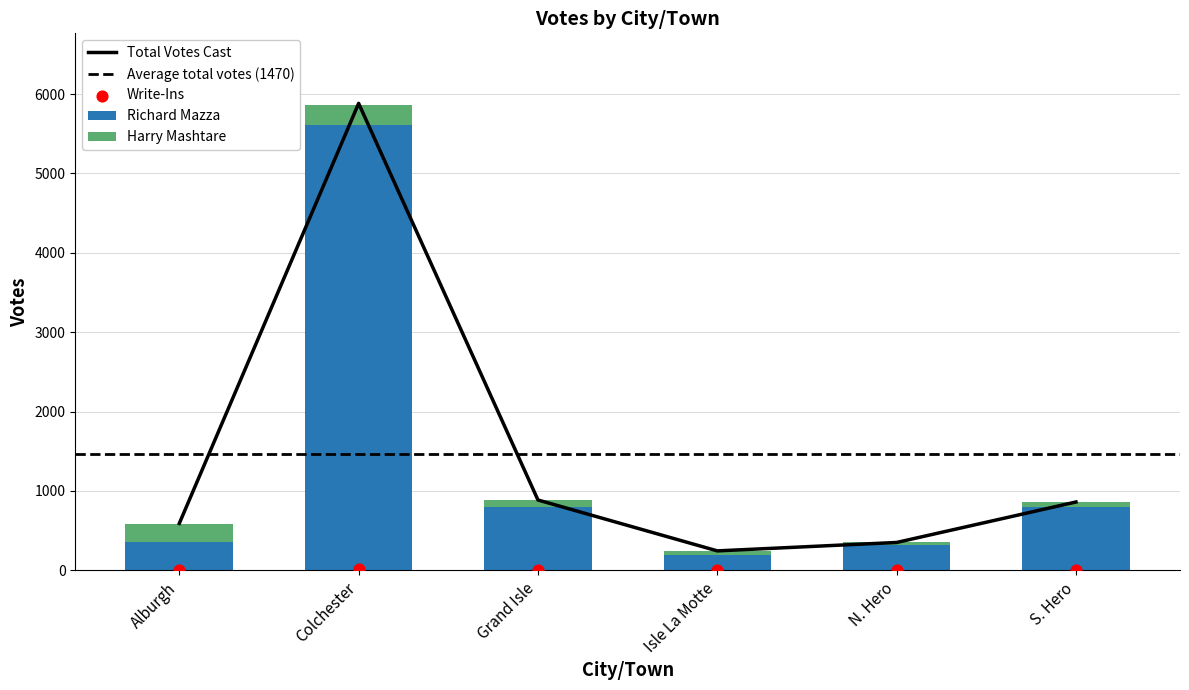

Which series contains the lowest Y value?

Write-Ins